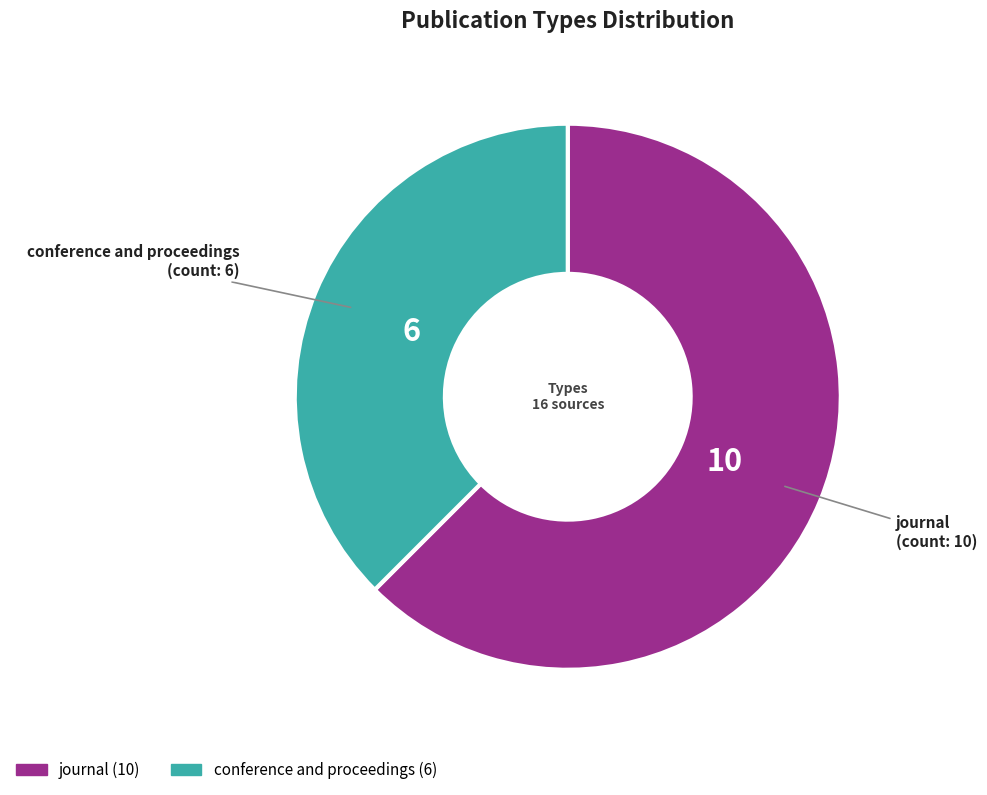

Rank the categories by value from highest to lowest.

journal, conference and proceedings